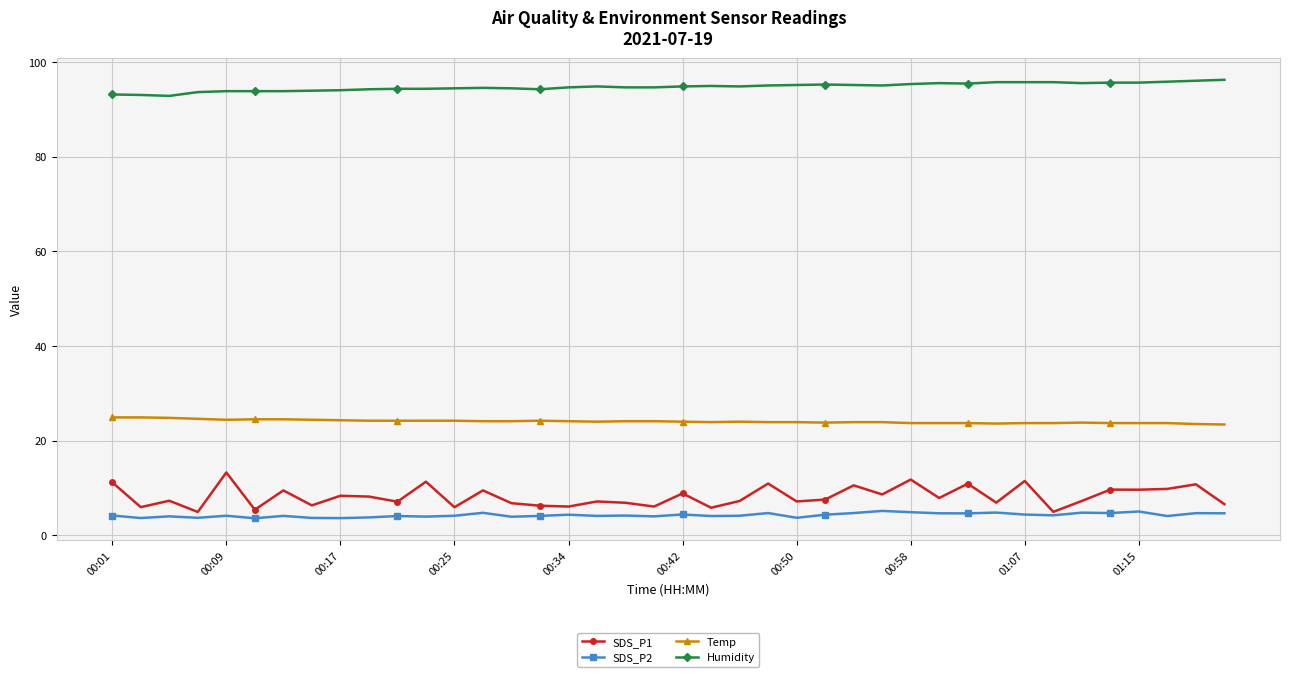

What is the value of the SDS_P1 point at the 4th from the left?

4.9